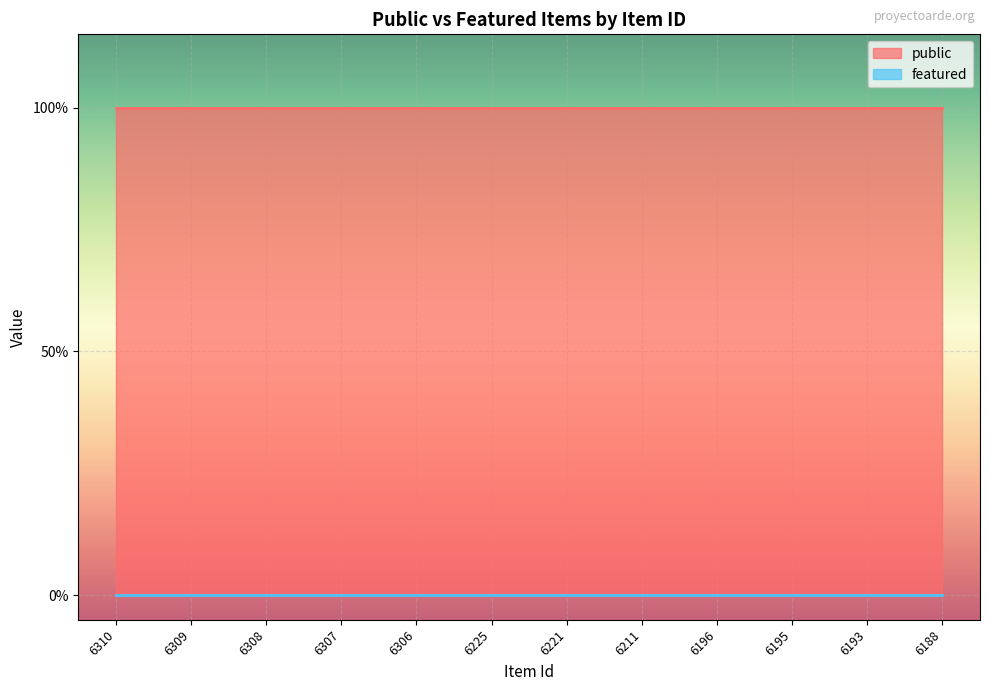

What is the sum of all public values?

12